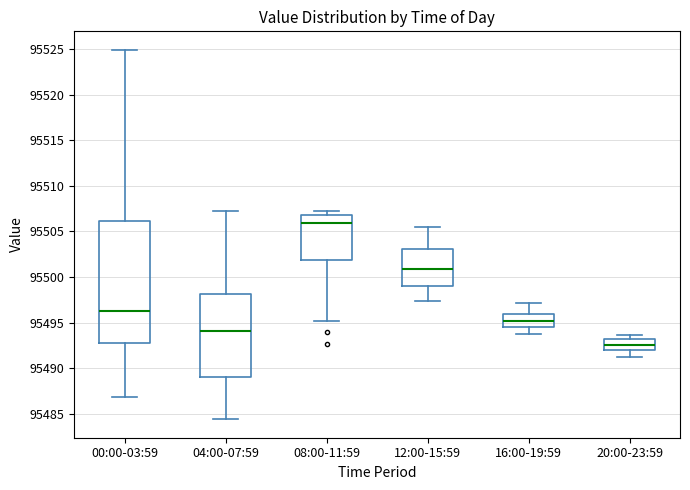

Comparing the boxes themselves (not the whiskers), which one is the tallest?

00:00-03:59